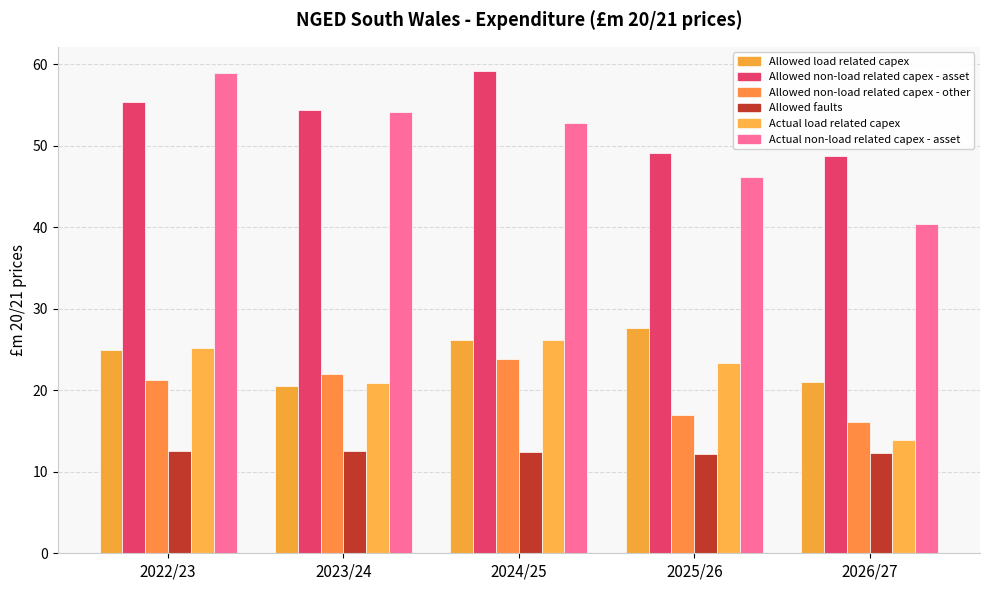

The Allowed load related capex series shows 38.7 at 2022/23. True or false?

False